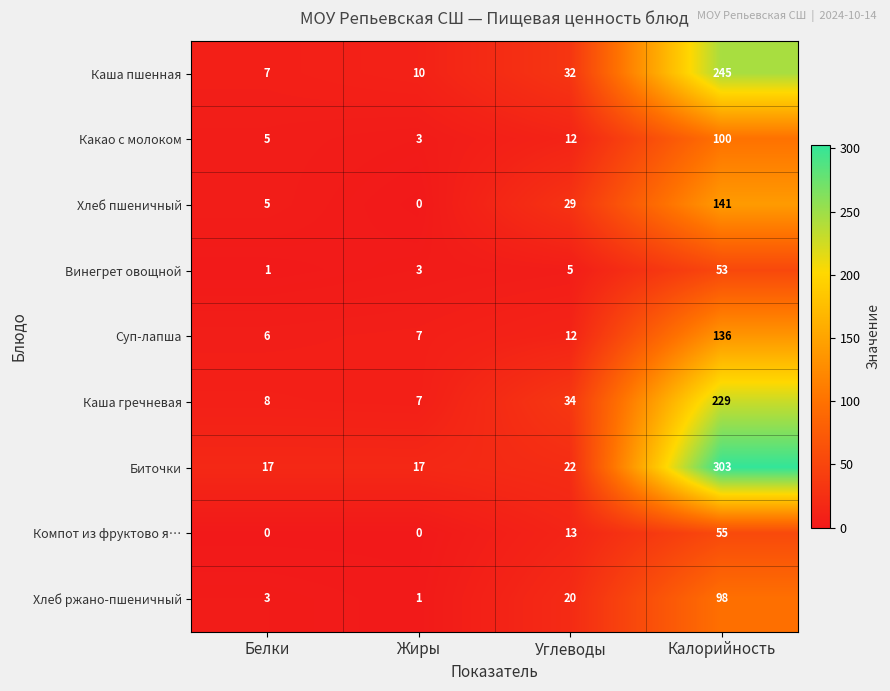

Where is Суп-лапша nearest to the value 71?

Углеводы